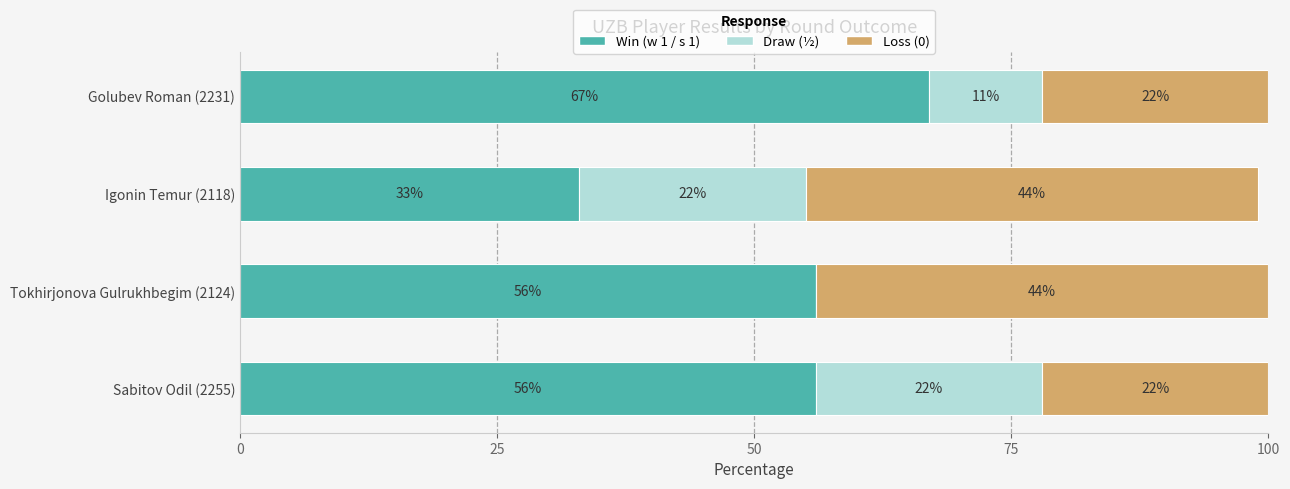

Read the Win (w 1 / s 1) value at Sabitov Odil (2255), to the nearest 10.

60